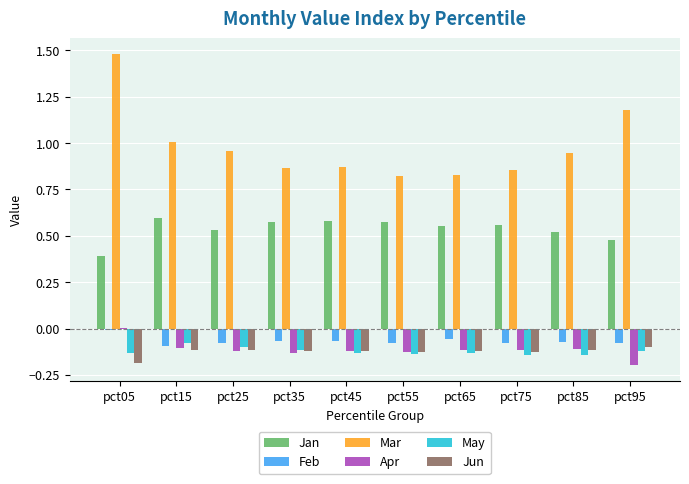

Which label corresponds to the largest value in the chart?

pct05